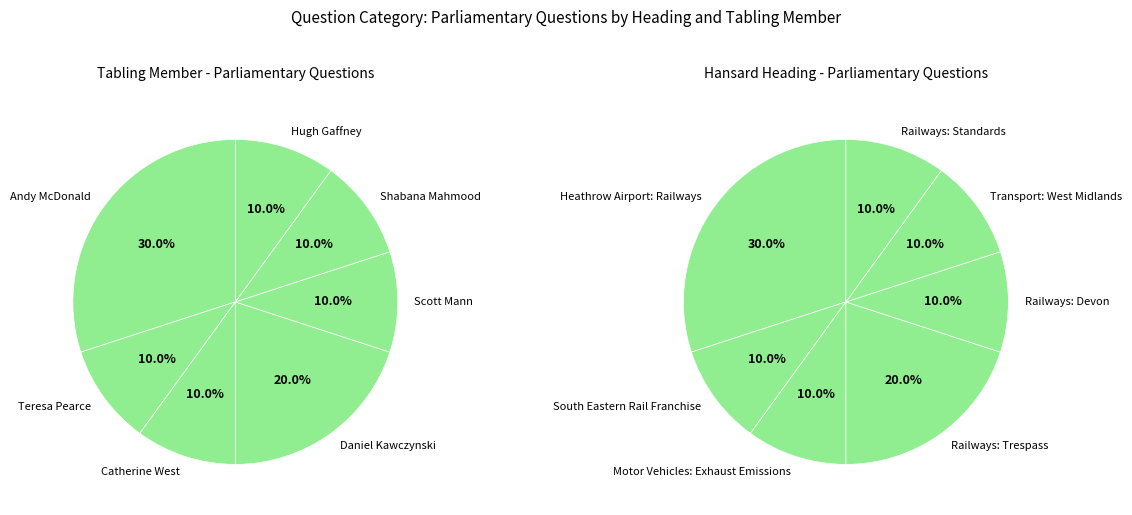

Does any single category account for the majority?

No